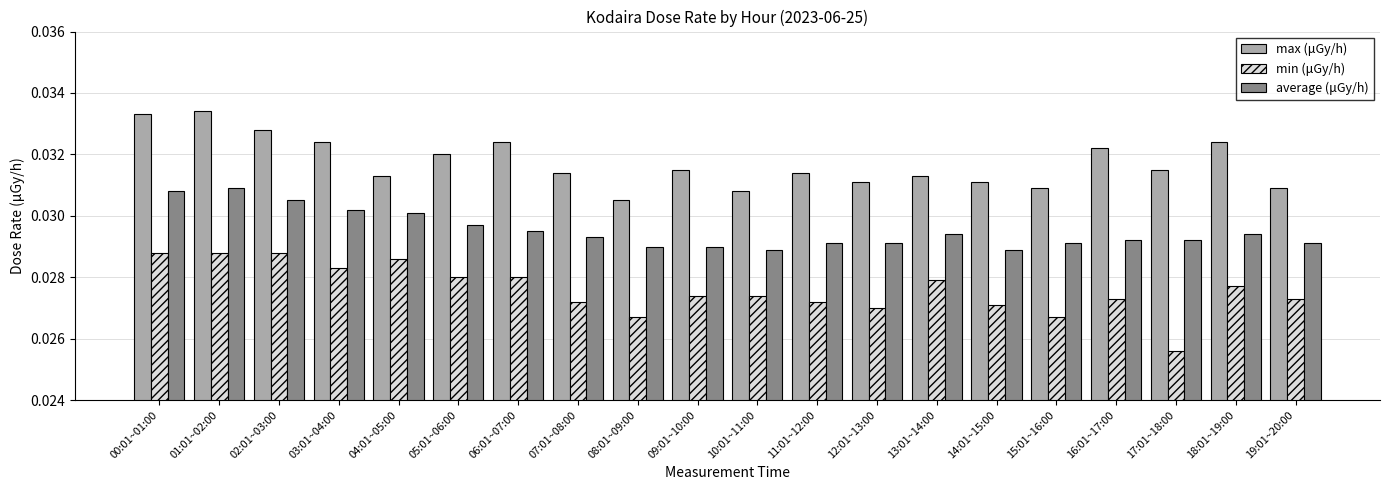

Does the chart contain stacked bars?

No